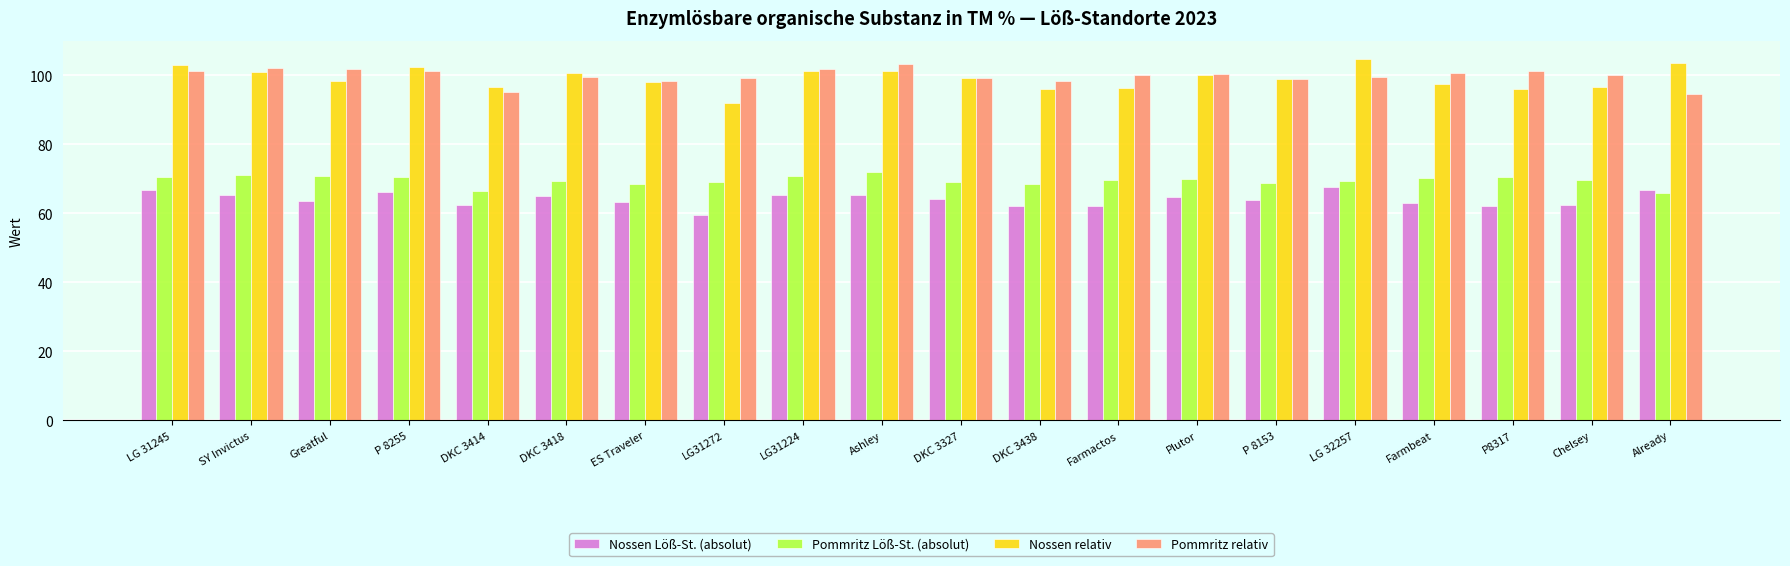

Does the chart contain any negative values?

No